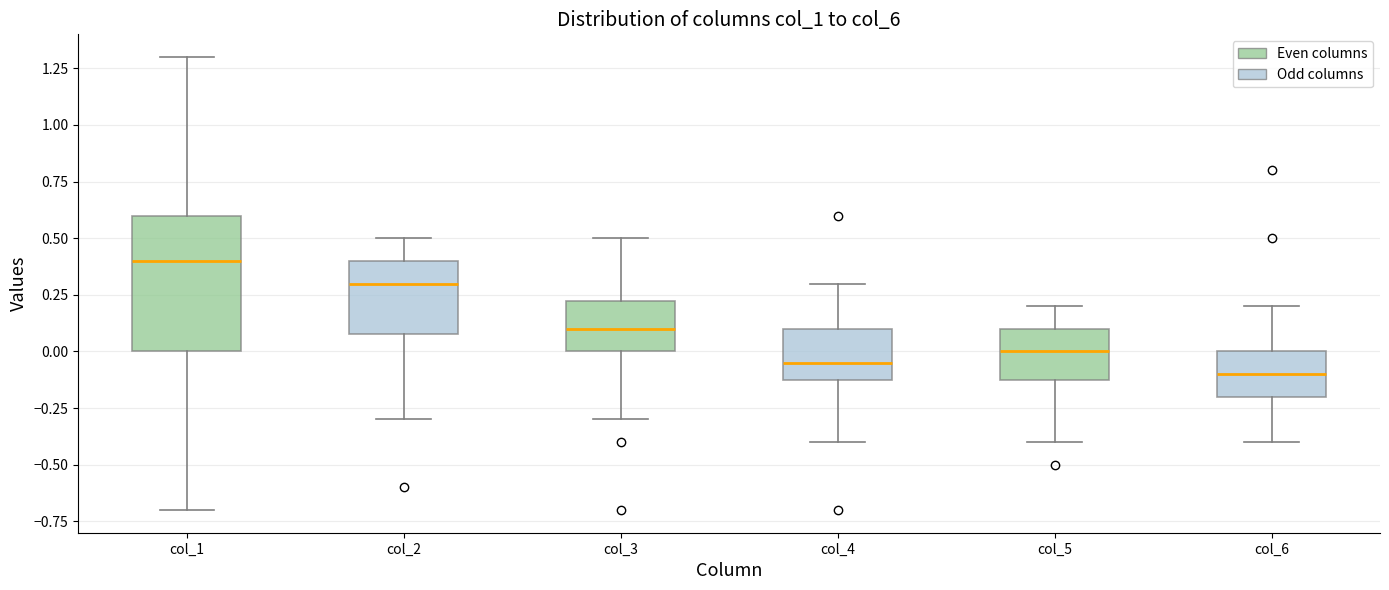

Reading left to right, read every box against the y-axis: the position of its median line, the range the box covers, and the ends of its whiskers. The values are not printed on the chart, so give them approximately, as read against the axis.

col_1: median 0.40, box 0.00 to 0.60, whiskers -0.70 to 1.30
col_2: median 0.30, box 0.10 to 0.40, whiskers -0.30 to 0.50
col_3: median 0.10, box 0.00 to 0.25, whiskers -0.30 to 0.50
col_4: median -0.05, box -0.10 to 0.10, whiskers -0.40 to 0.30
col_5: median 0.00, box -0.10 to 0.10, whiskers -0.40 to 0.20
col_6: median -0.10, box -0.20 to 0.00, whiskers -0.40 to 0.20